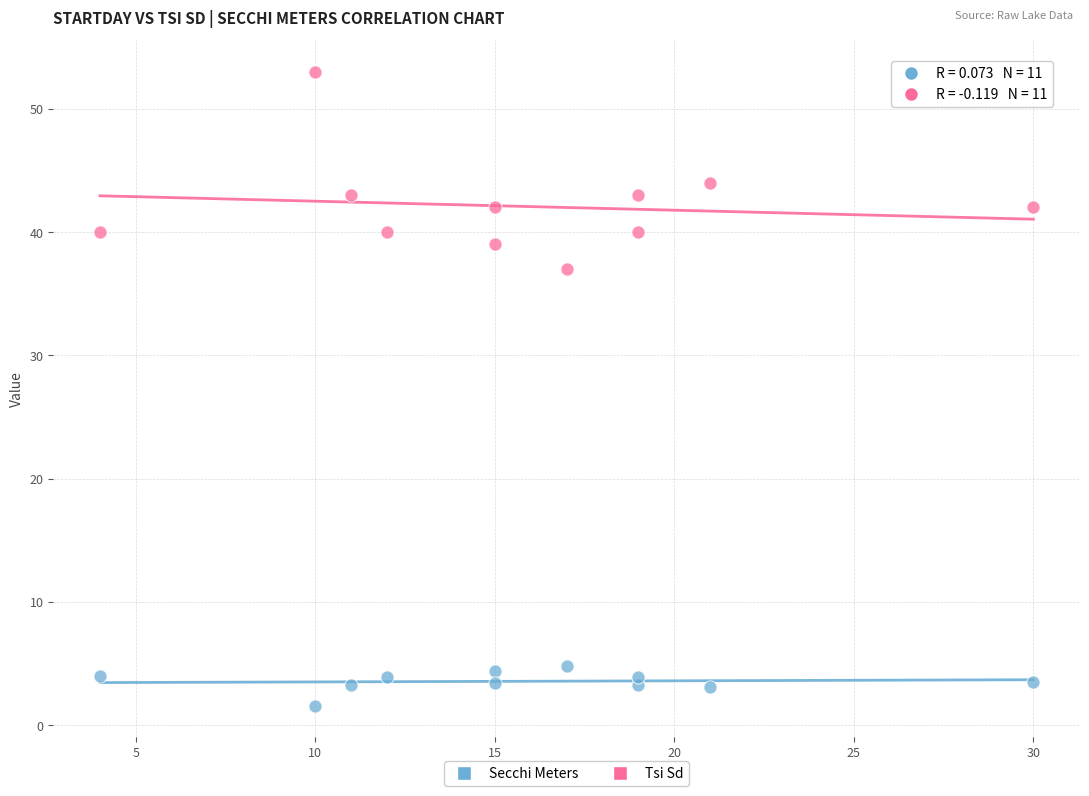

Which series has the largest Y range (max minus min)?

Tsi Sd